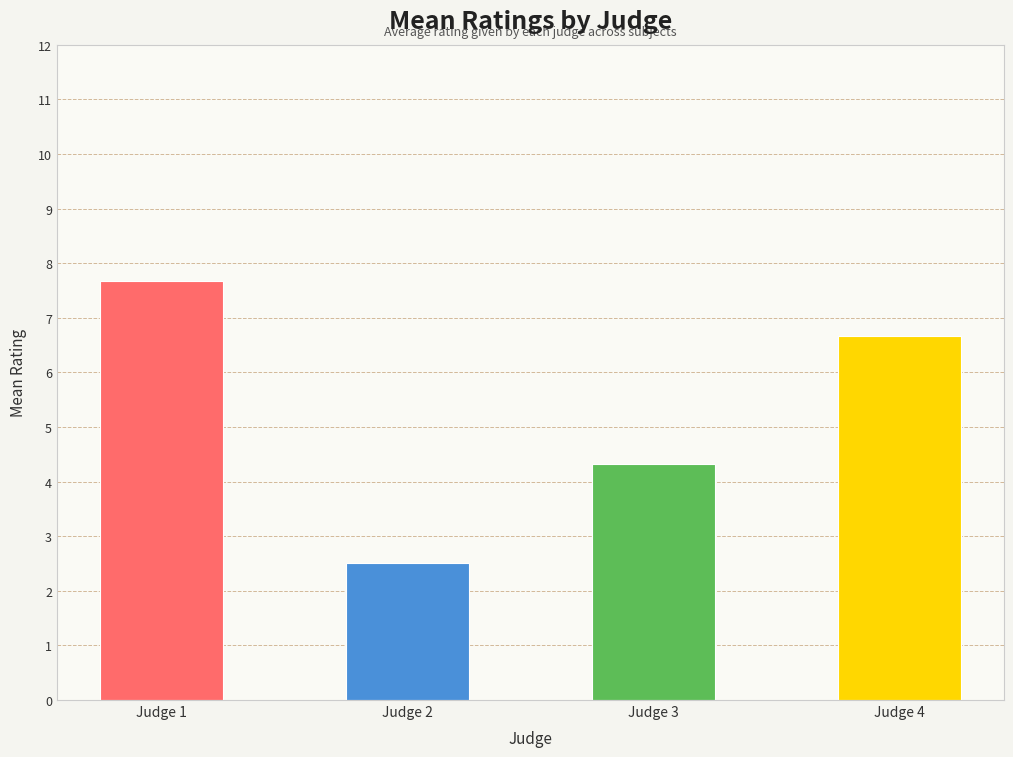

Reading left to right, extract all data points from this chart.

Judge 1=7.7	Judge 2=2.5	Judge 3=4.3	Judge 4=6.7